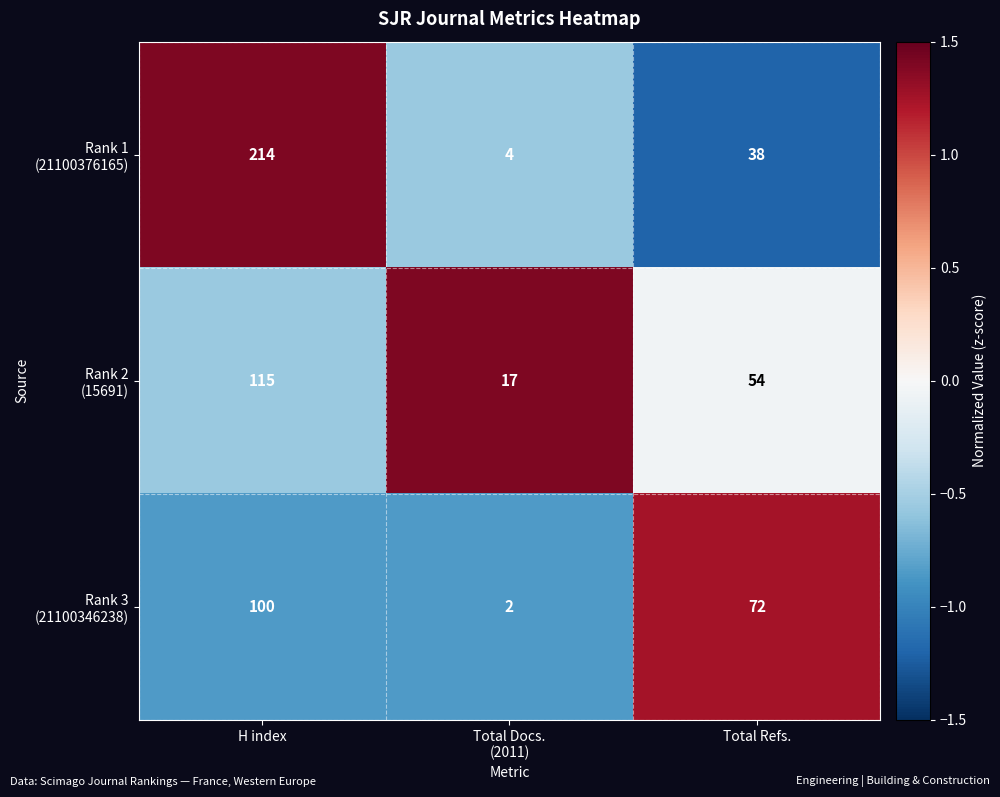

Count the number of data series in this chart.

3